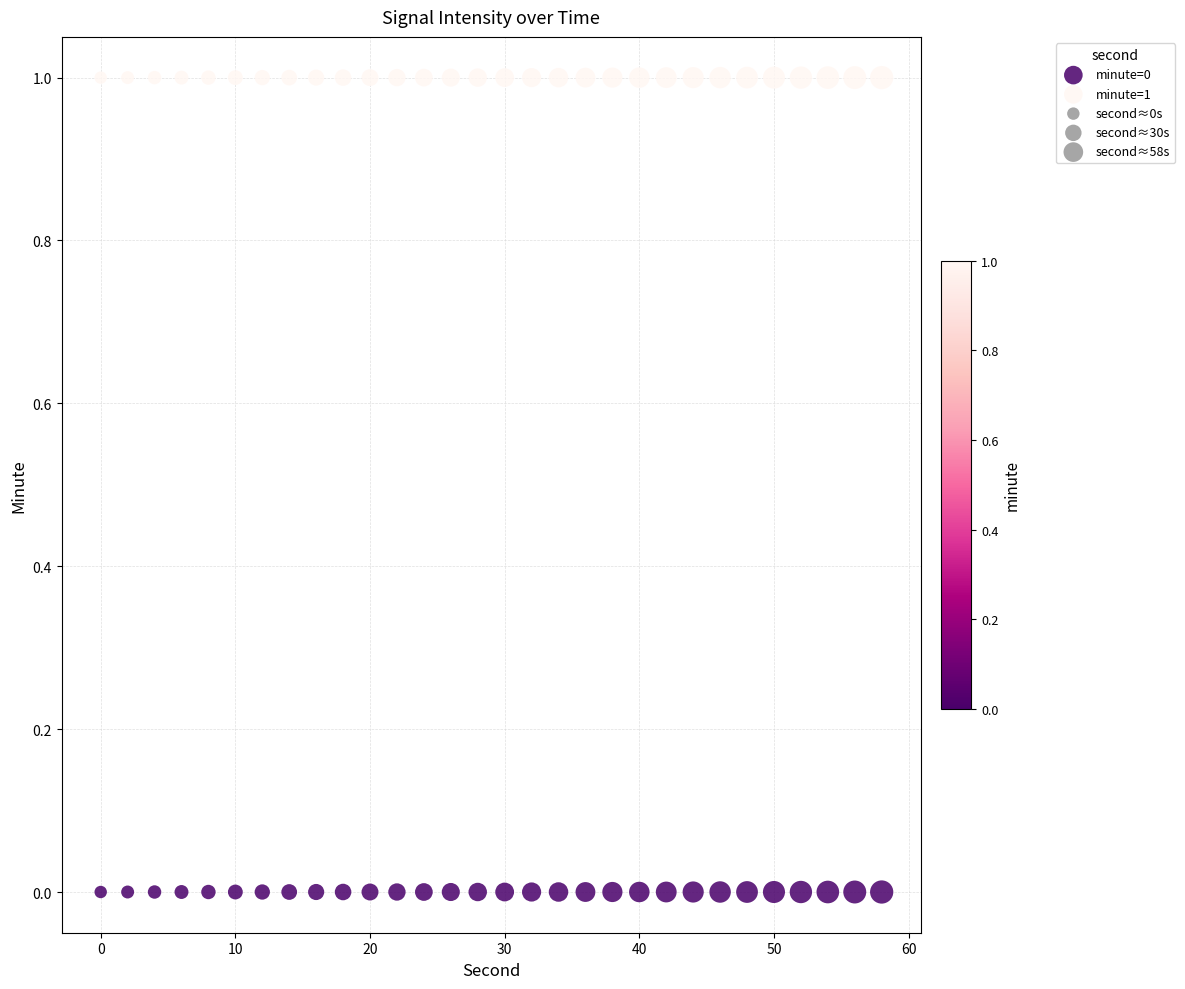

Which series reaches the minimum Y coordinate?

minute=0